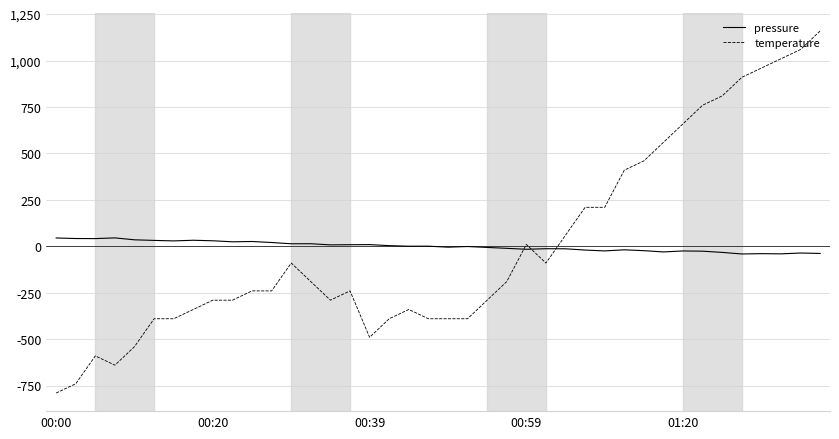

What is the maximum value for temperature?

1160.0